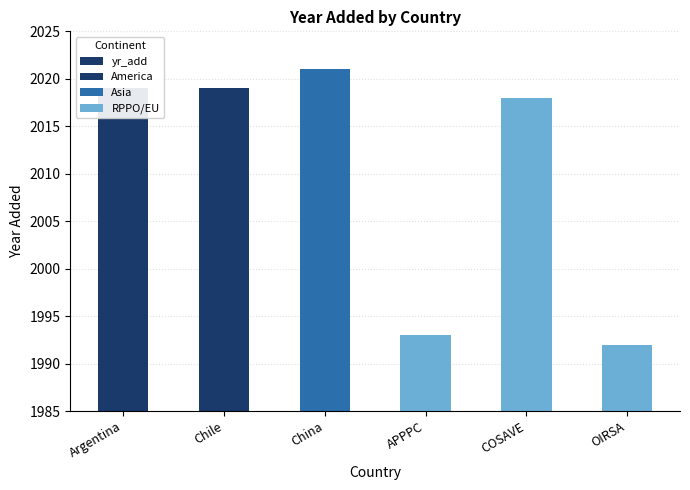

Is it true that the value at China is 2859?

False